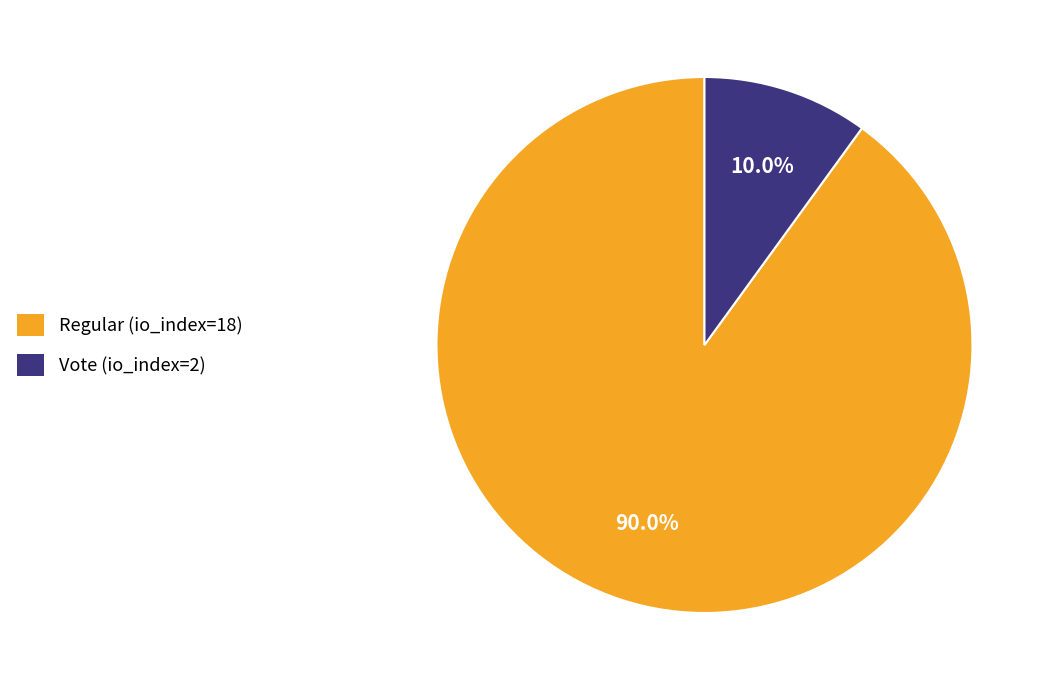

How many segments does this pie chart have?

2